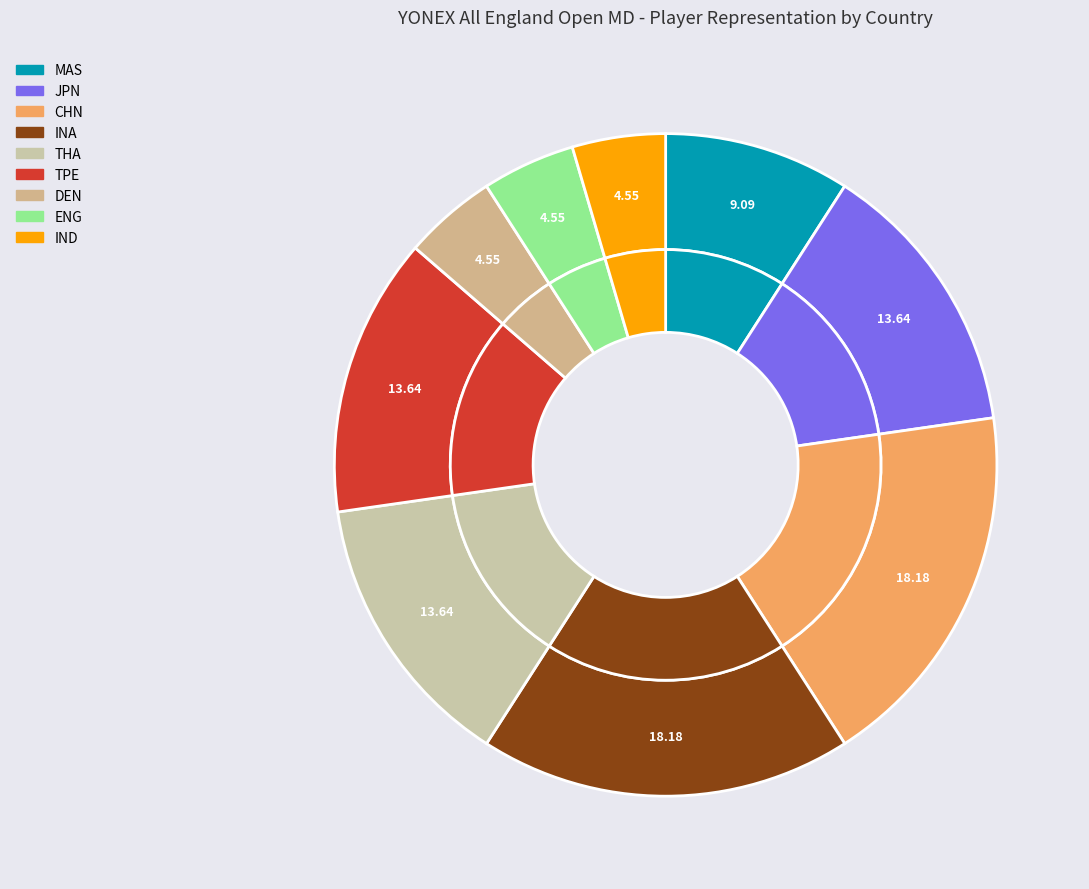

Which has a higher value, ENG or IND?

ENG